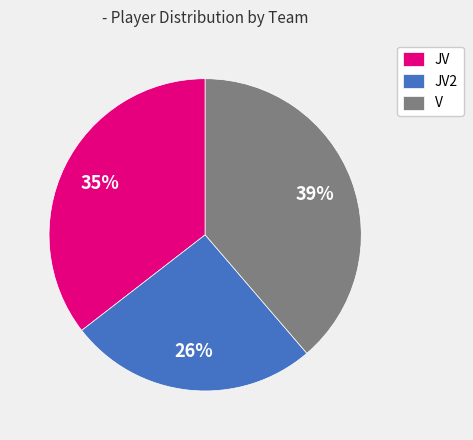

Count the number of slices in the pie.

3